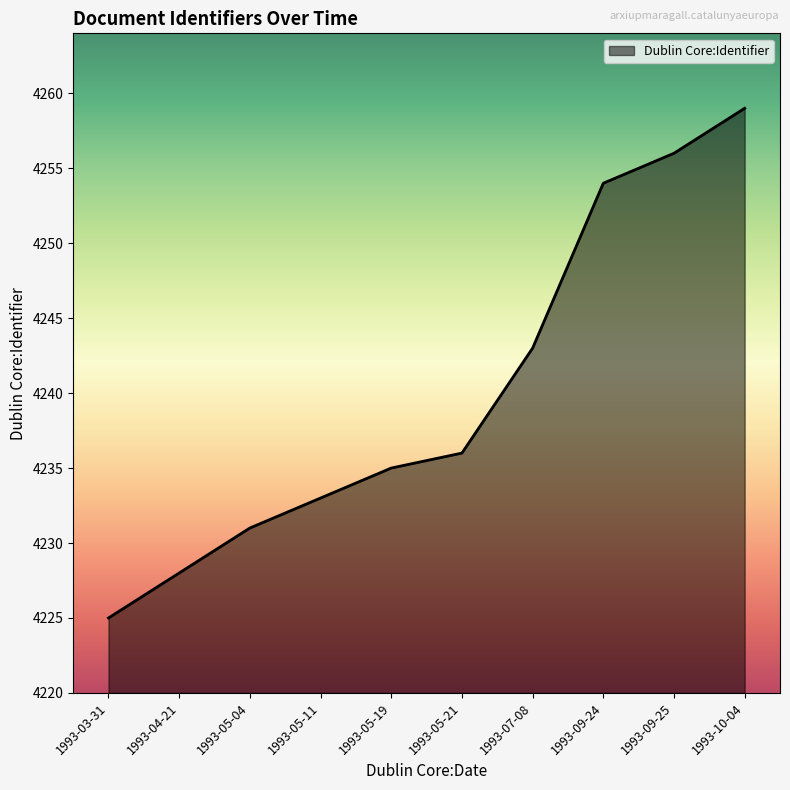

What position from the left is 1993-09-25?

9